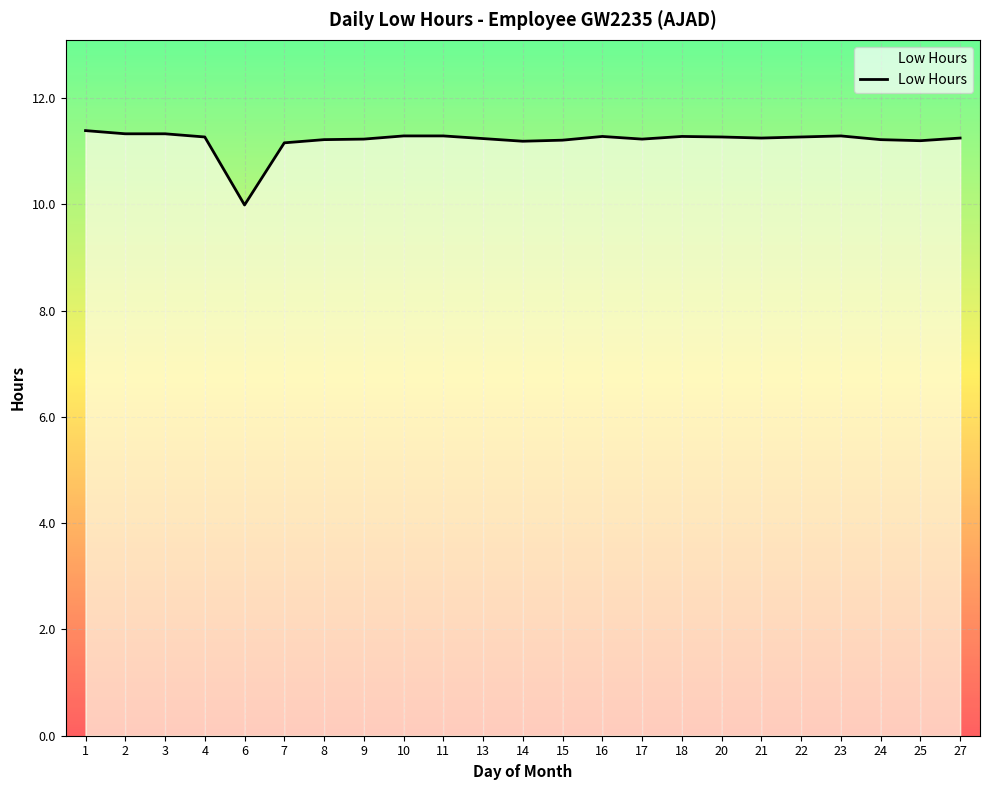

What is the sum of the values at 2 and 8?

22.6